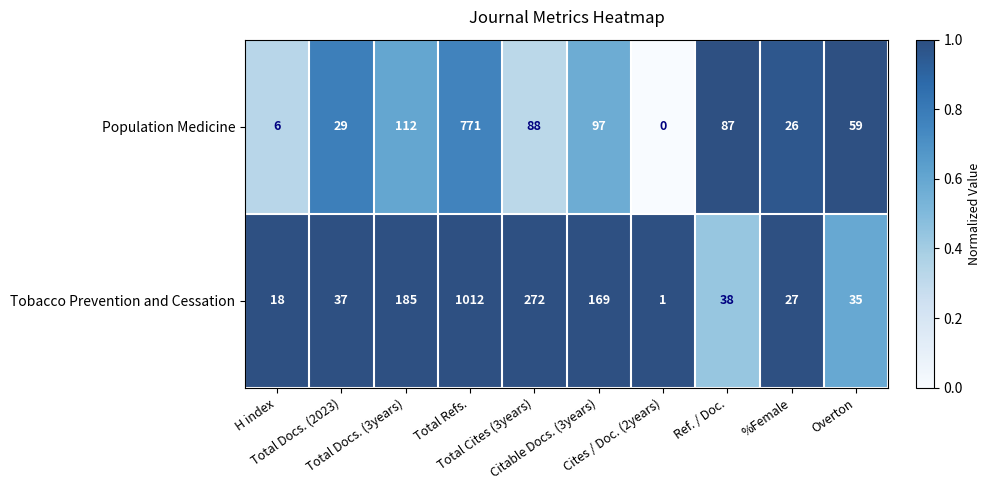

What is the difference between the second highest and second lowest values in the Tobacco Prevention and Cessation series?

254